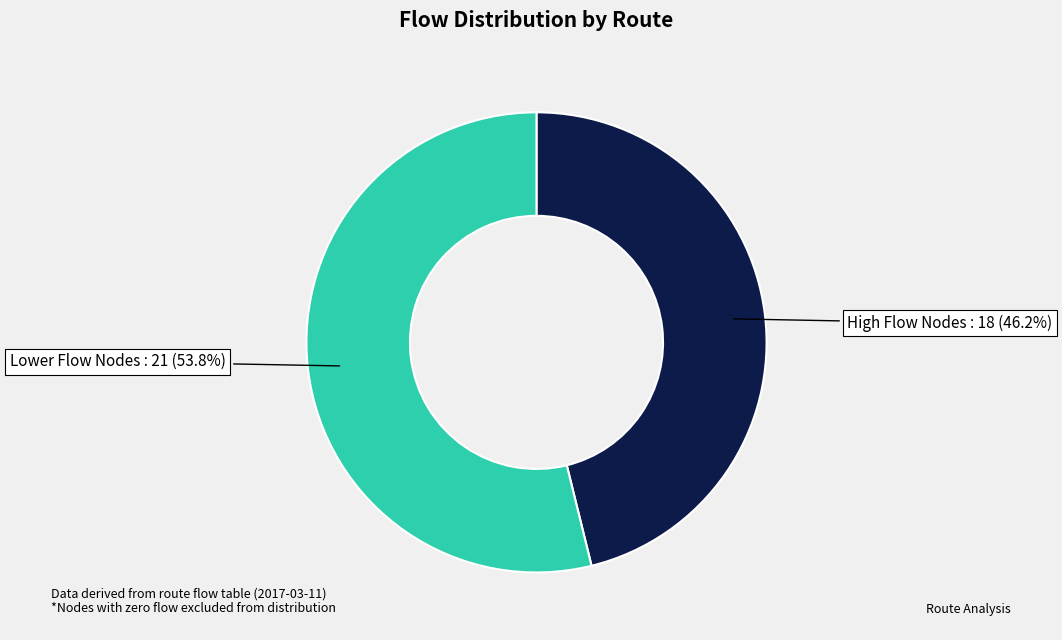

Is there a majority slice in this chart?

Yes